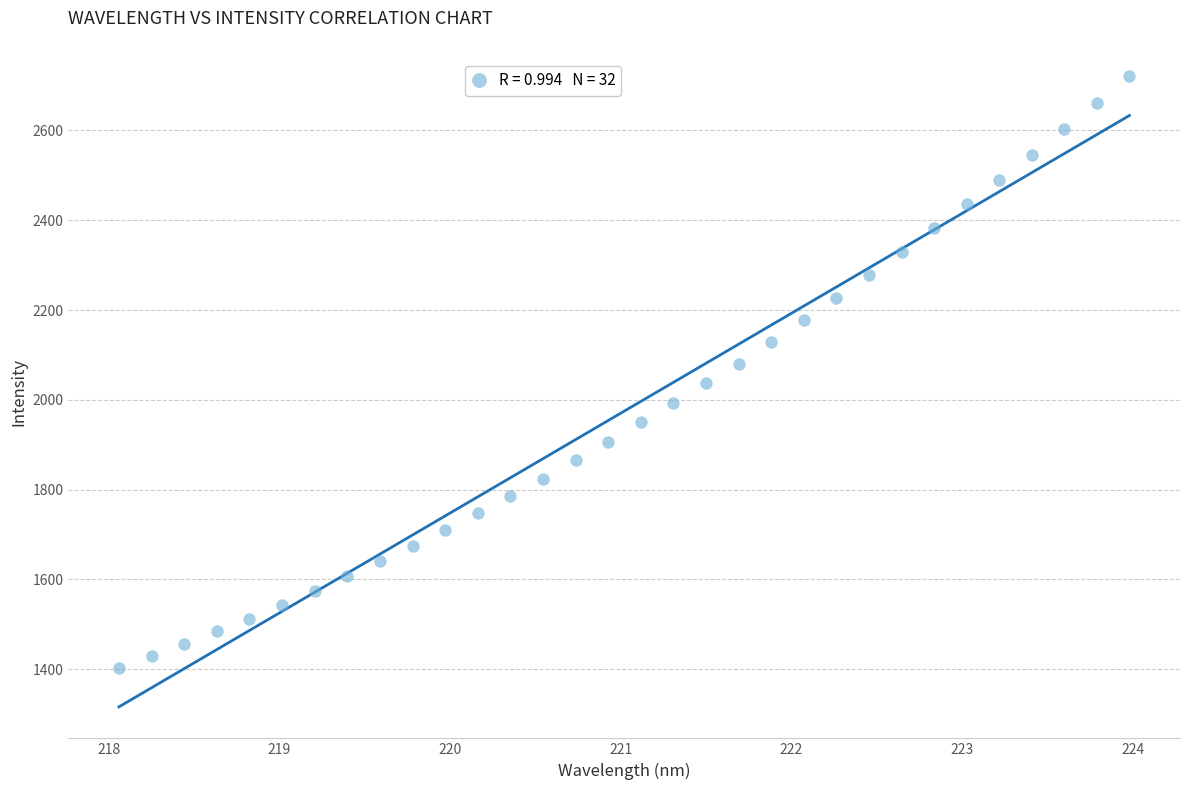

What is the range of X values (max minus min)?

5.9